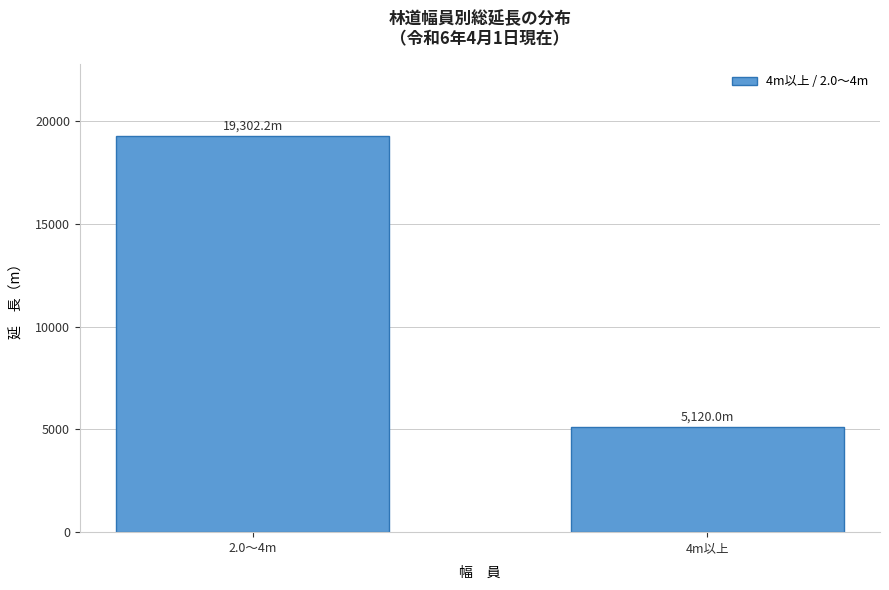

Reading left to right, list all the values displayed in this chart.

19302.2	5120.0